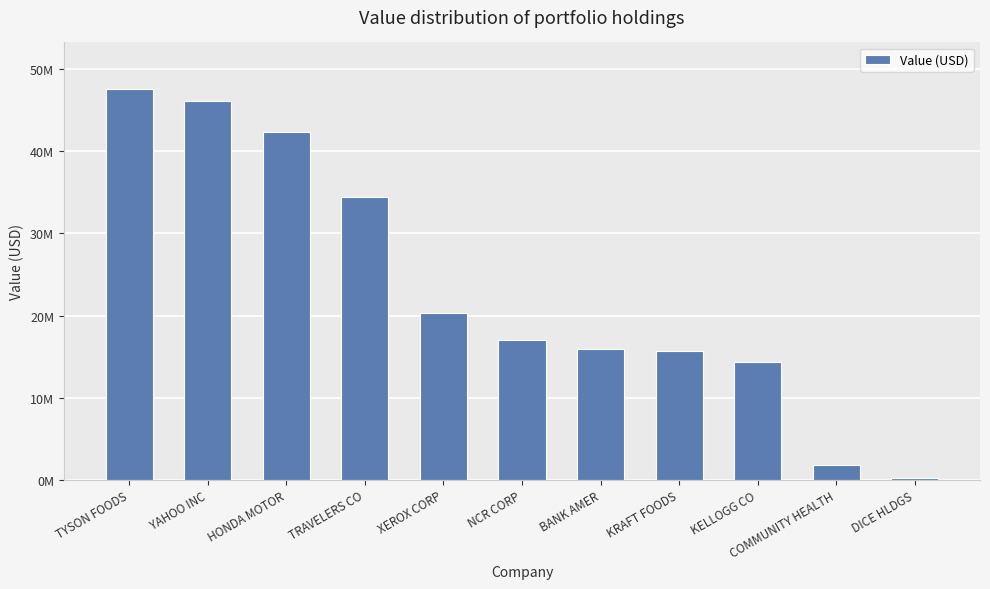

At which label does the data first exceed 16969000?

TYSON FOODS